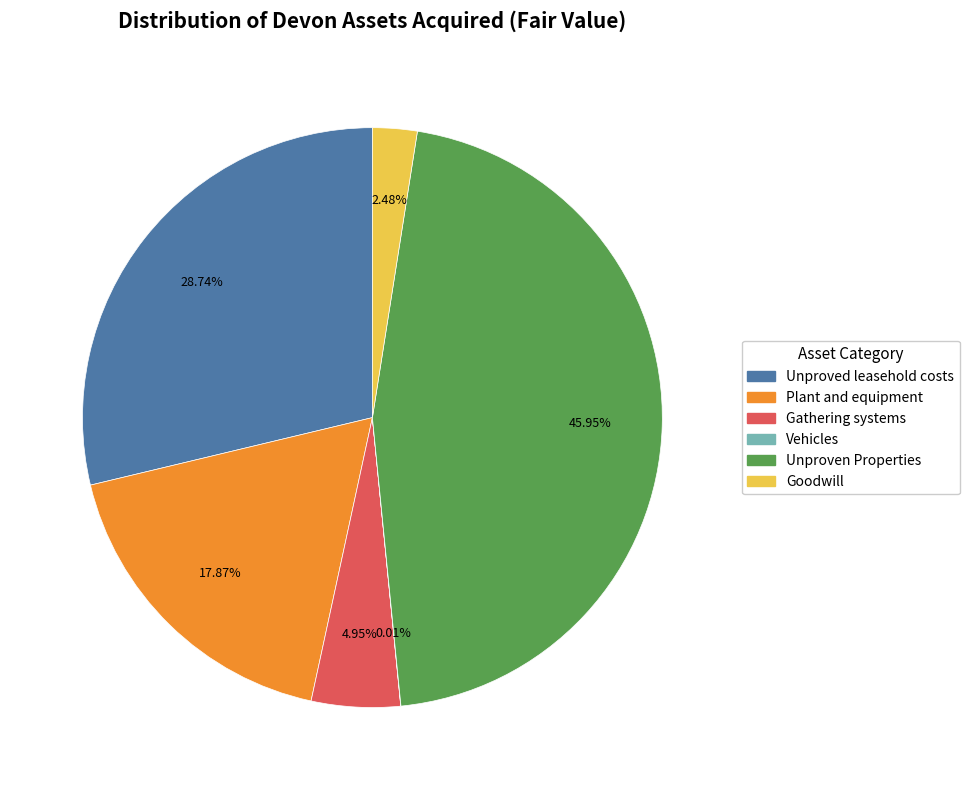

Is there any slice that represents more than half of the pie?

No